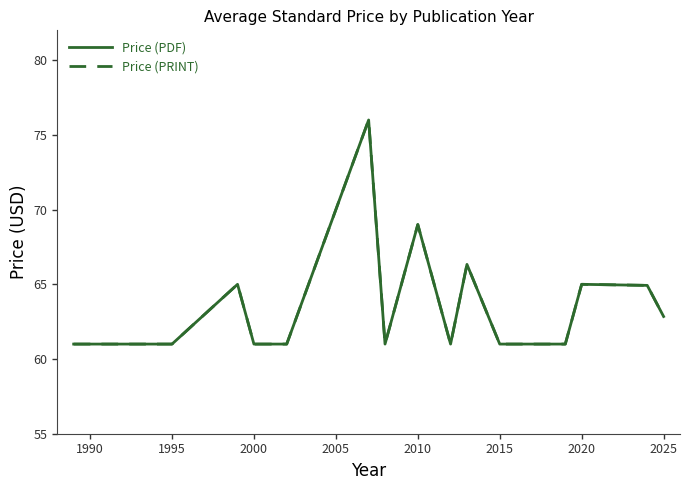

Is this an area chart (filled region under the line)?

No